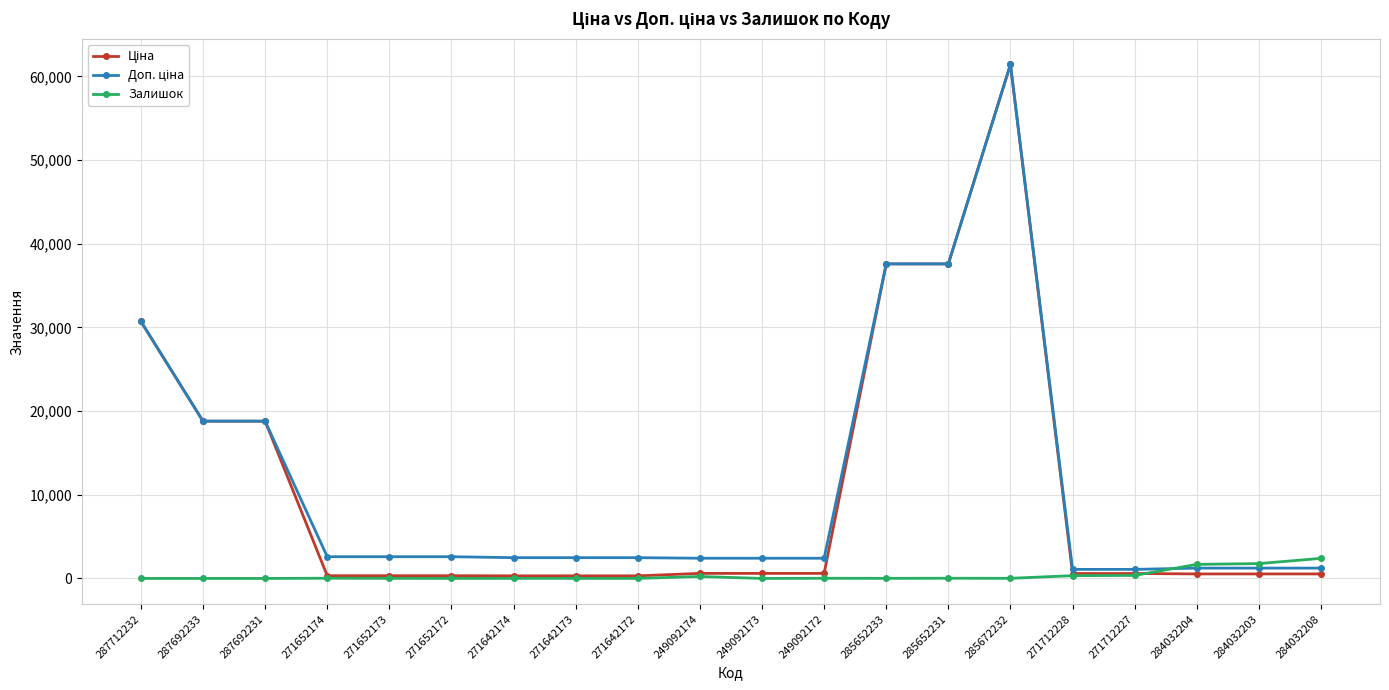

What is the label of the 9th point from the right?

249092172